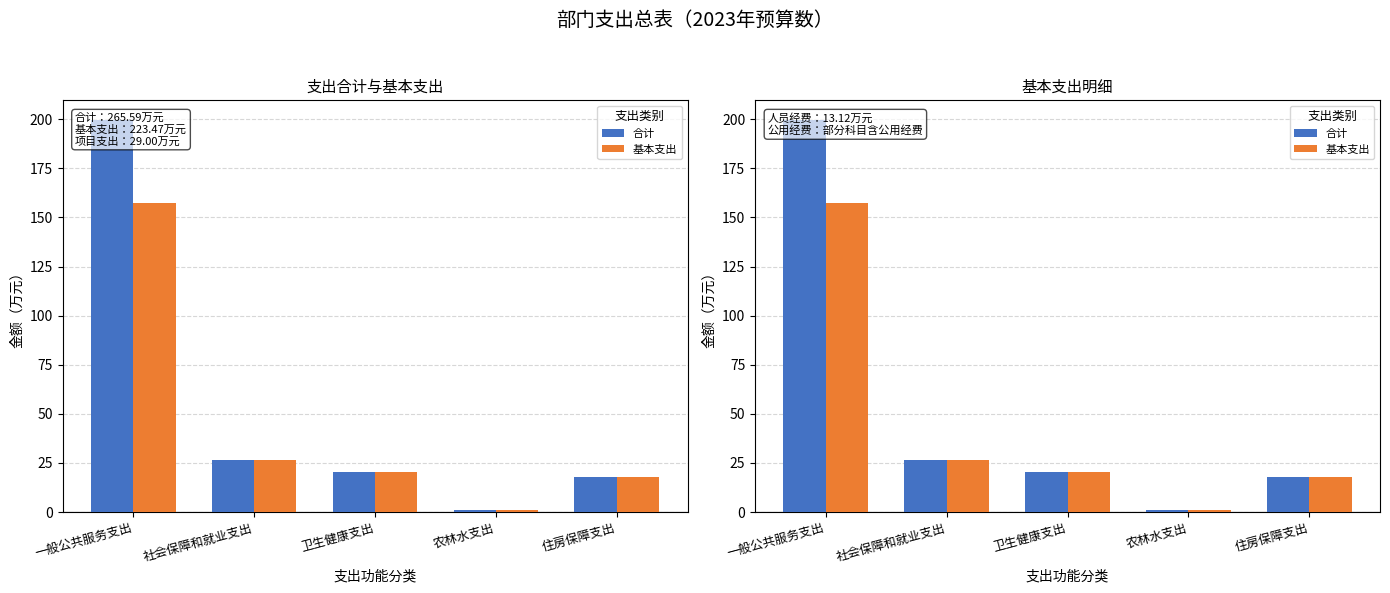

How many values in the 合计 series are below 20?

2